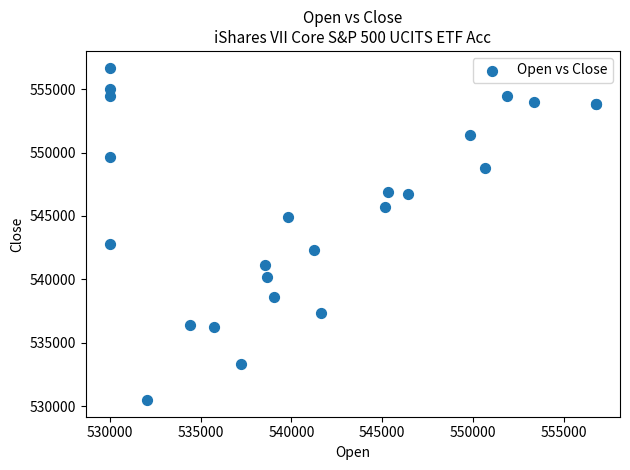

What Y value in the scatter plot is closest to 543588?

542797